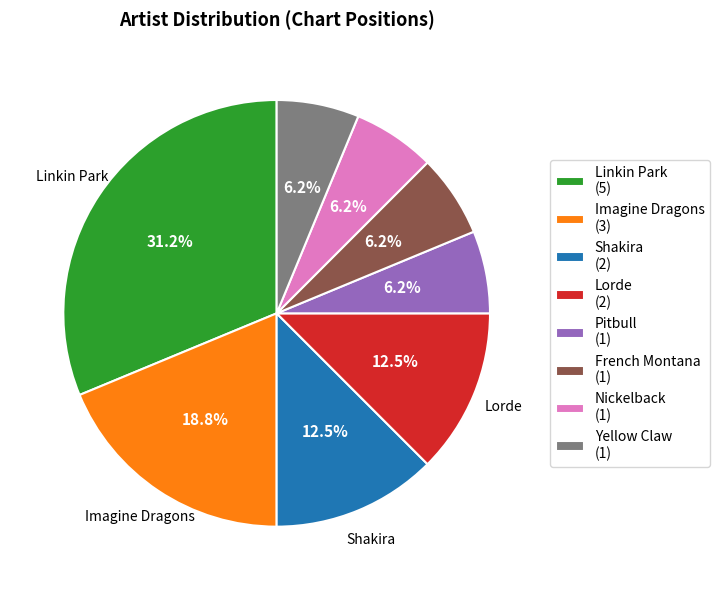

To the nearest percent, what is the average slice percentage?

12%